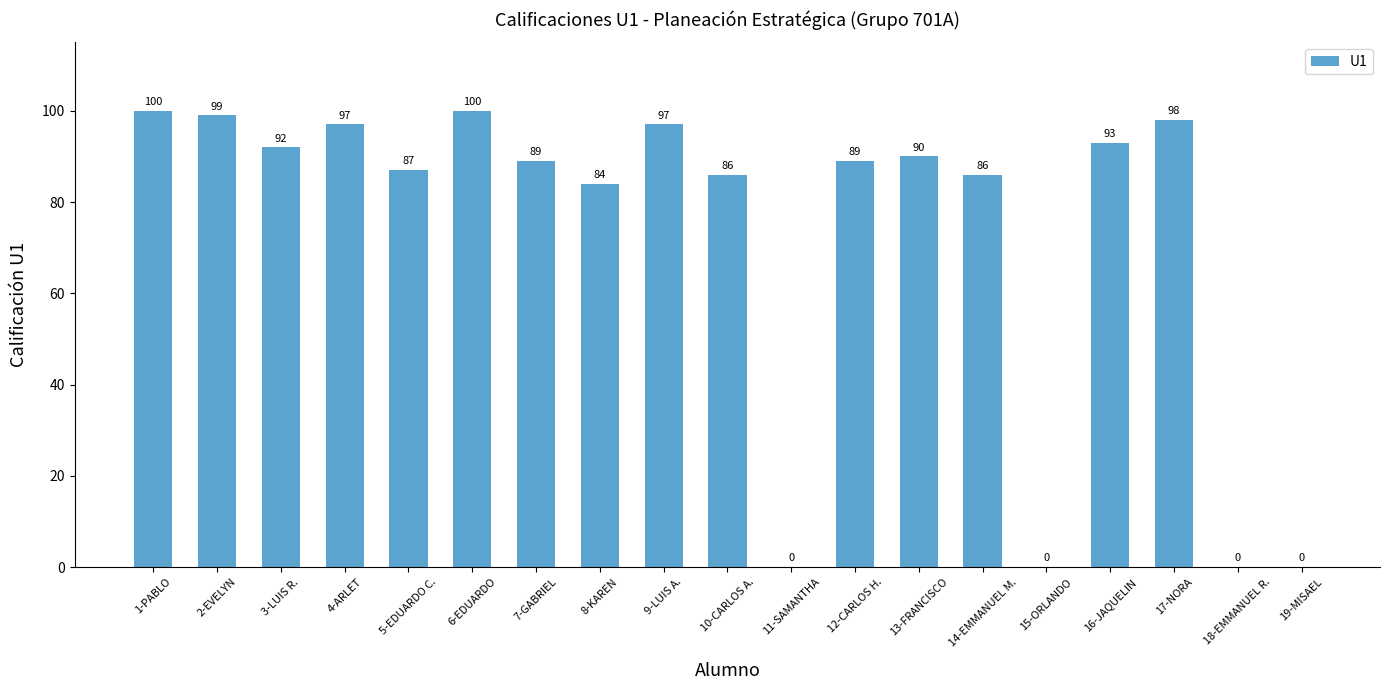

At which label is the value closest to 50?

8-KAREN